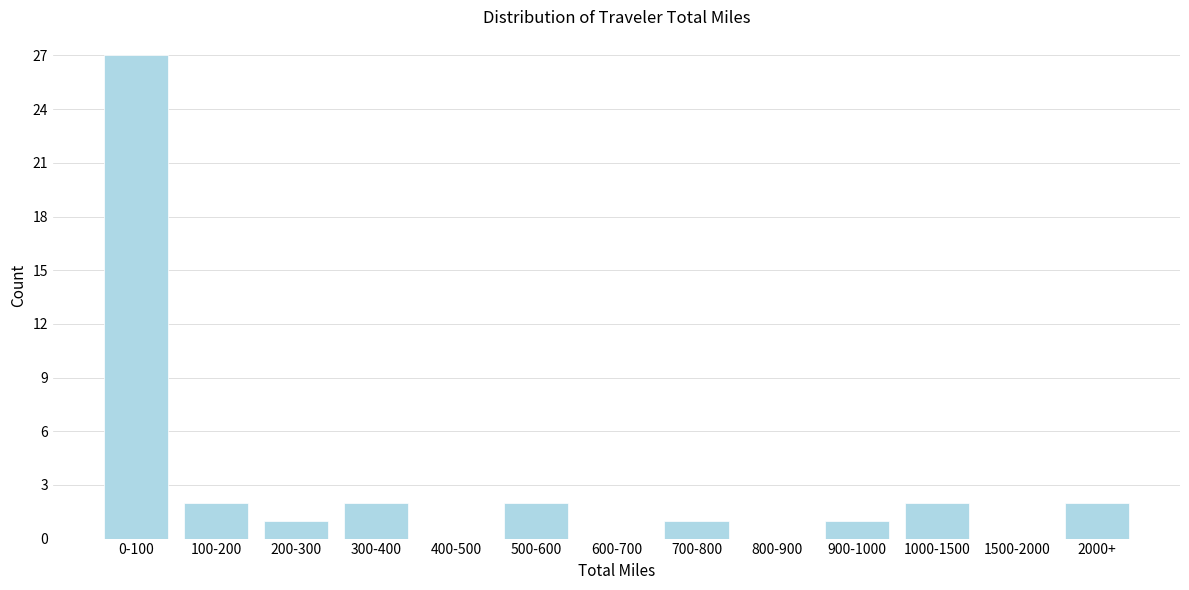

Reading left to right, list all the values displayed in this chart.

0-100=27	100-200=2	200-300=1	300-400=2	400-500=0	500-600=2	600-700=0	700-800=1	800-900=0	900-1000=1	1000-1500=2	1500-2000=0	2000+=2